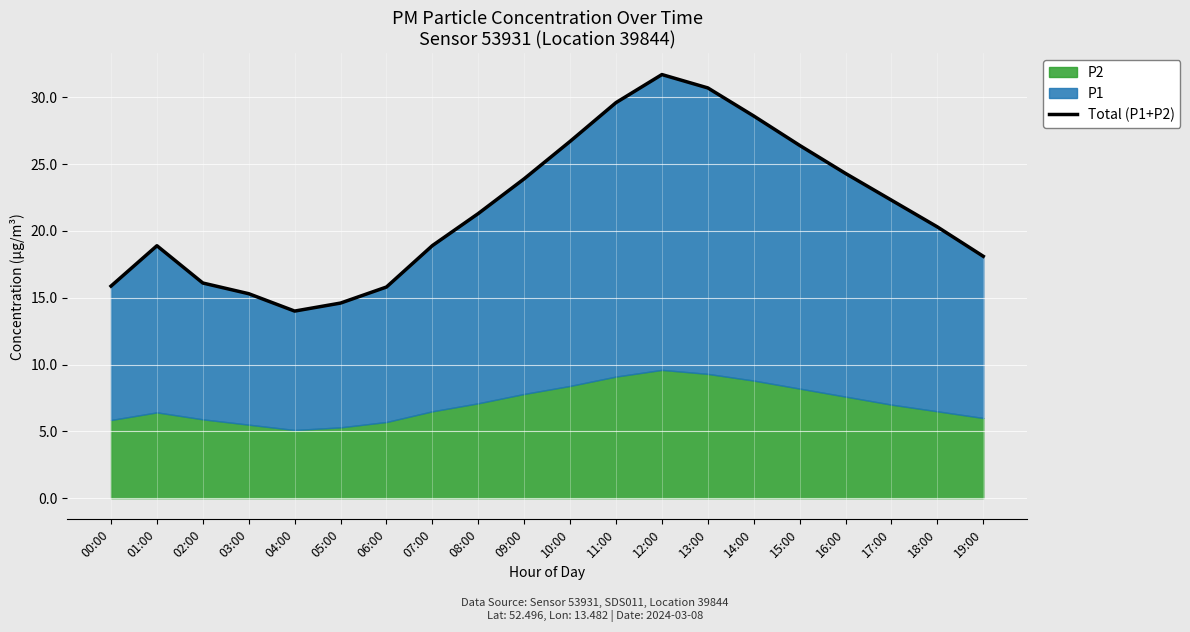

Rank the categories by value from highest to lowest.

12:00, 13:00, 11:00, 14:00, 10:00, 15:00, 16:00, 09:00, 17:00, 08:00, 18:00, 07:00, 01:00, 19:00, 02:00, 00:00, 06:00, 03:00, 05:00, 04:00